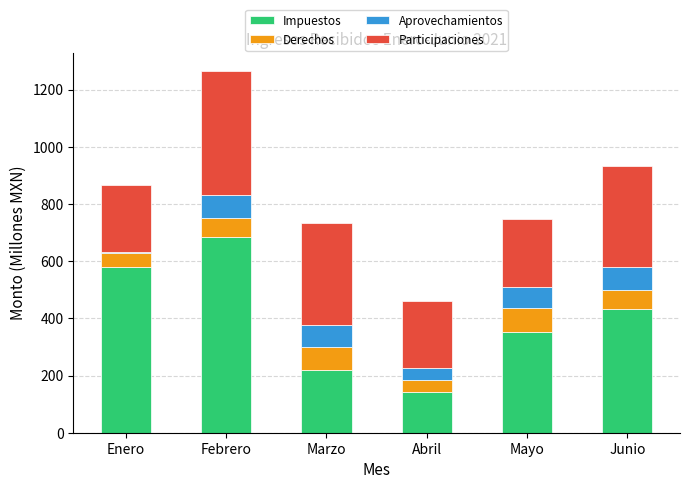

Are the bars horizontal?

No